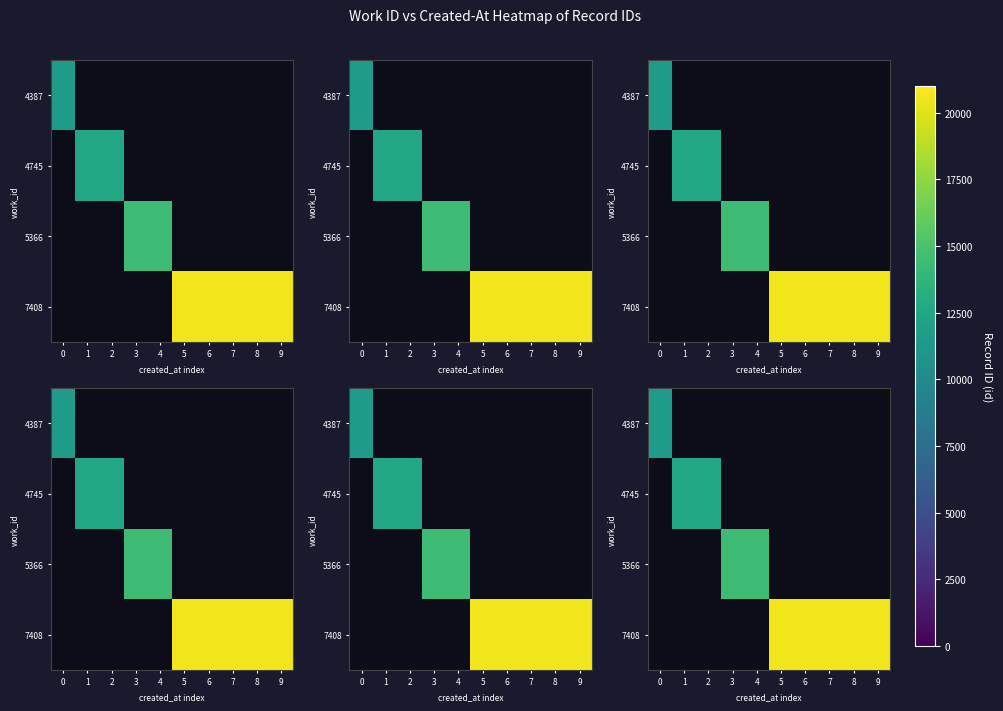

Rank the series at 9 from lowest to highest value.

4387, 4745, 5366, 7408